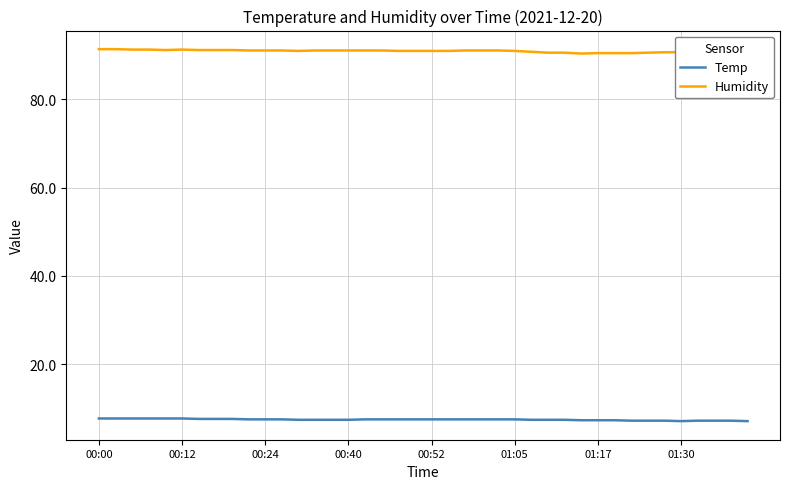

List the series in order of their overall mean, highest first.

Humidity, Temp